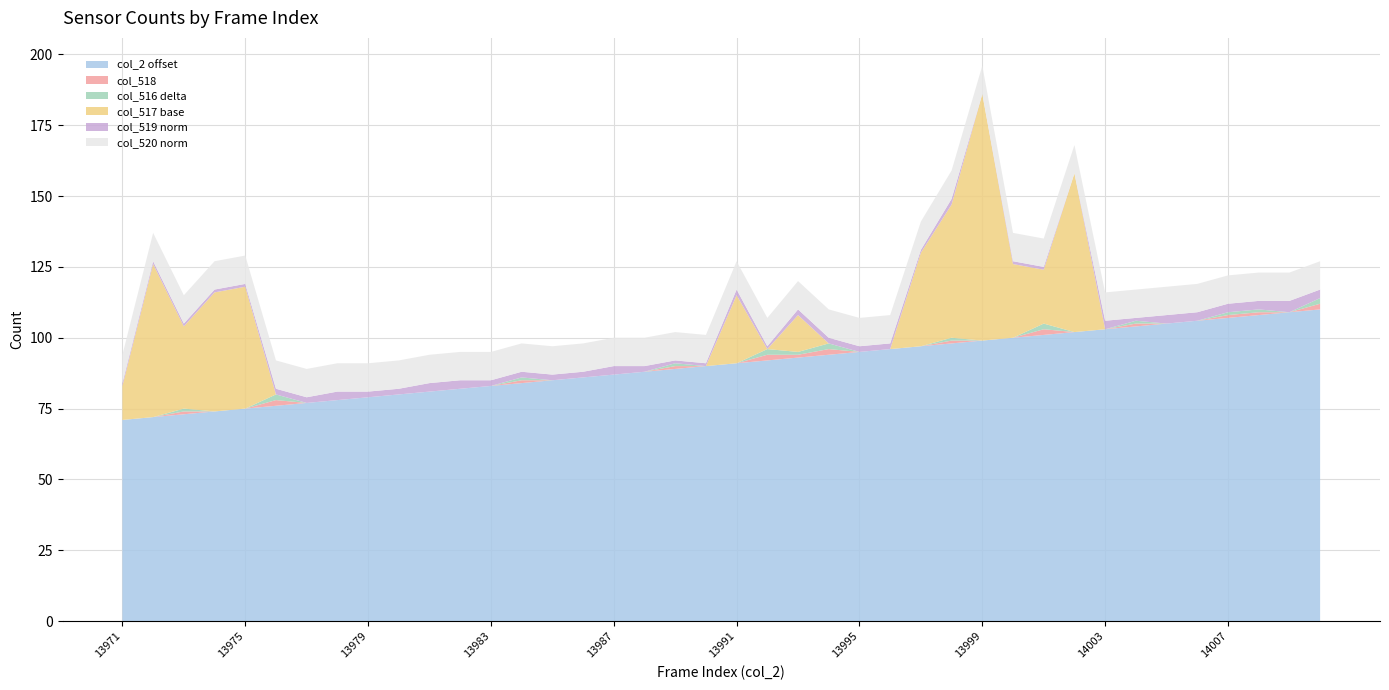

Does the chart have visible grid lines?

Yes